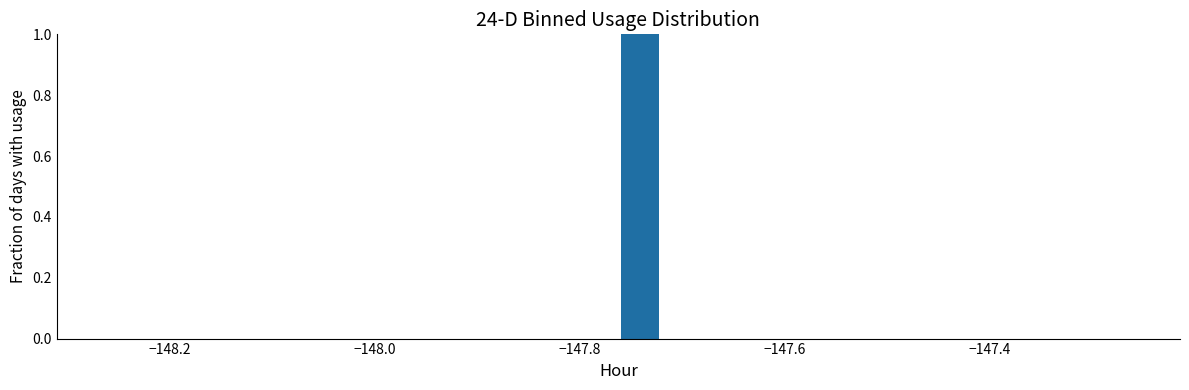

Read against the x-axis, roughly where is the centre of the tallest bar?

-147.74